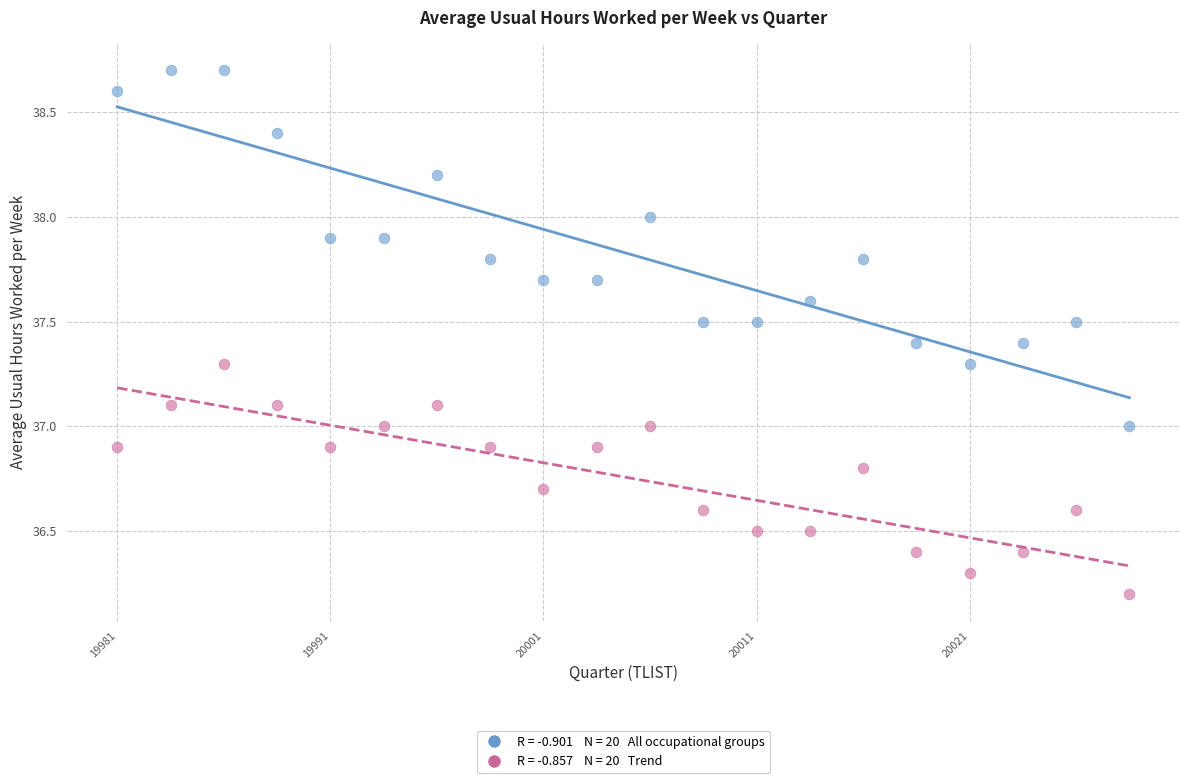

Across all data points, what is the range of Y values (max minus min)?

2.5